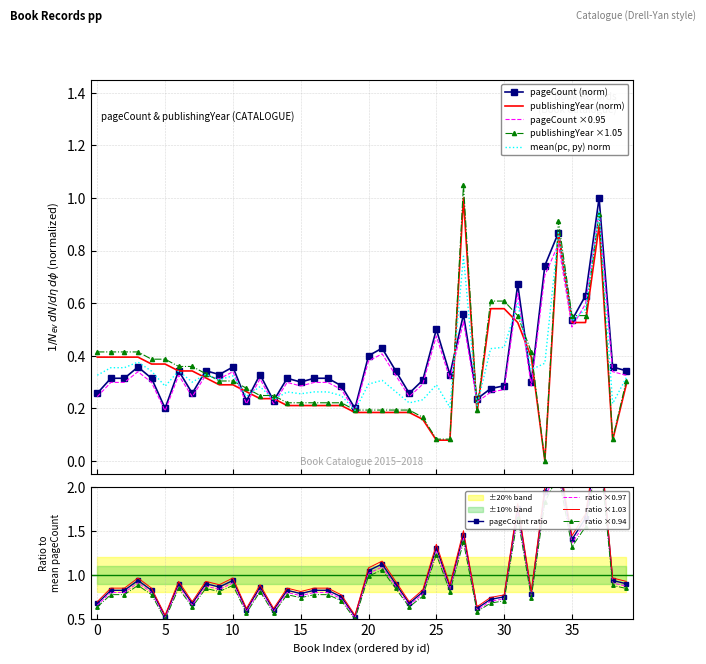

What is the sum of the pageCount values at 17 and 30?

0.6